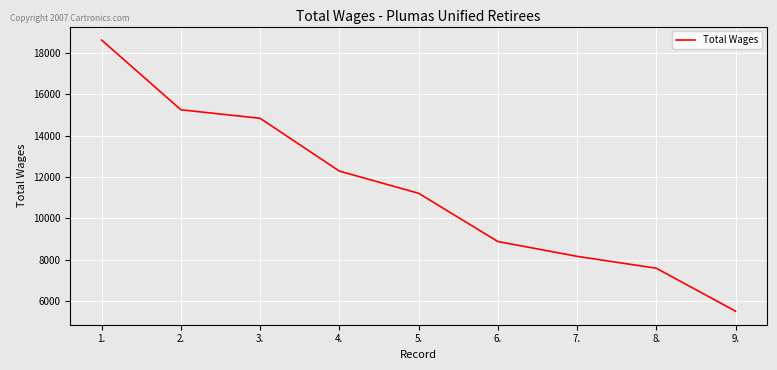

Reading left to right, extract all data points from this chart.

18632	15259	14846	12289	11216	8881	8163	7587	5508